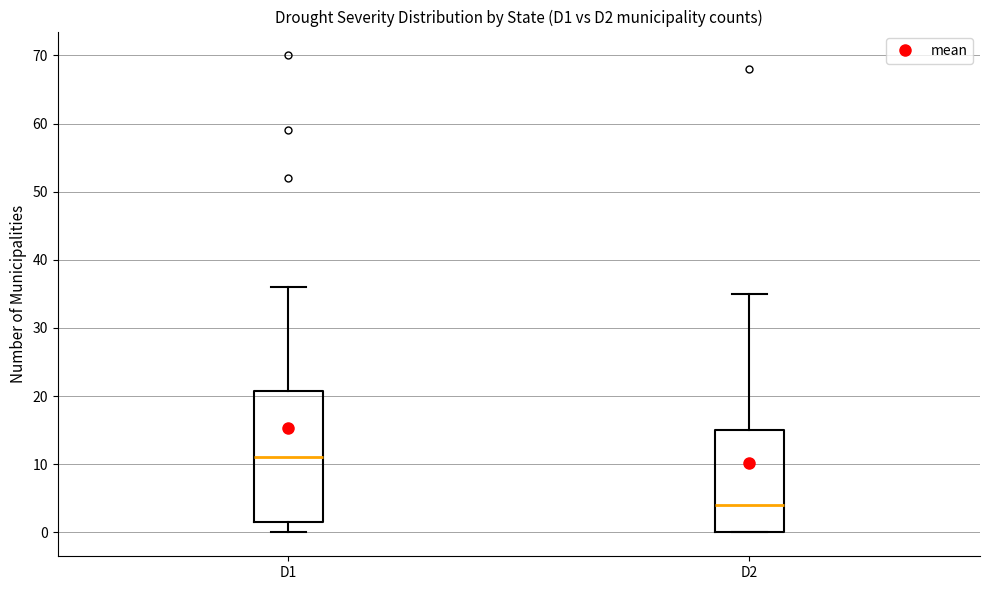

Which box has the highest median line?

D1